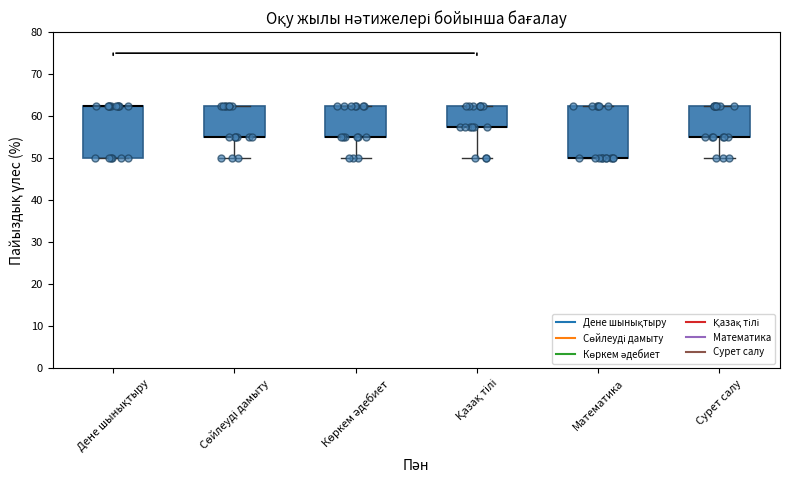

Where is the lower edge of the box for Математика on the y-axis? The values are not printed on the chart, so give them approximately, as read against the axis.

50